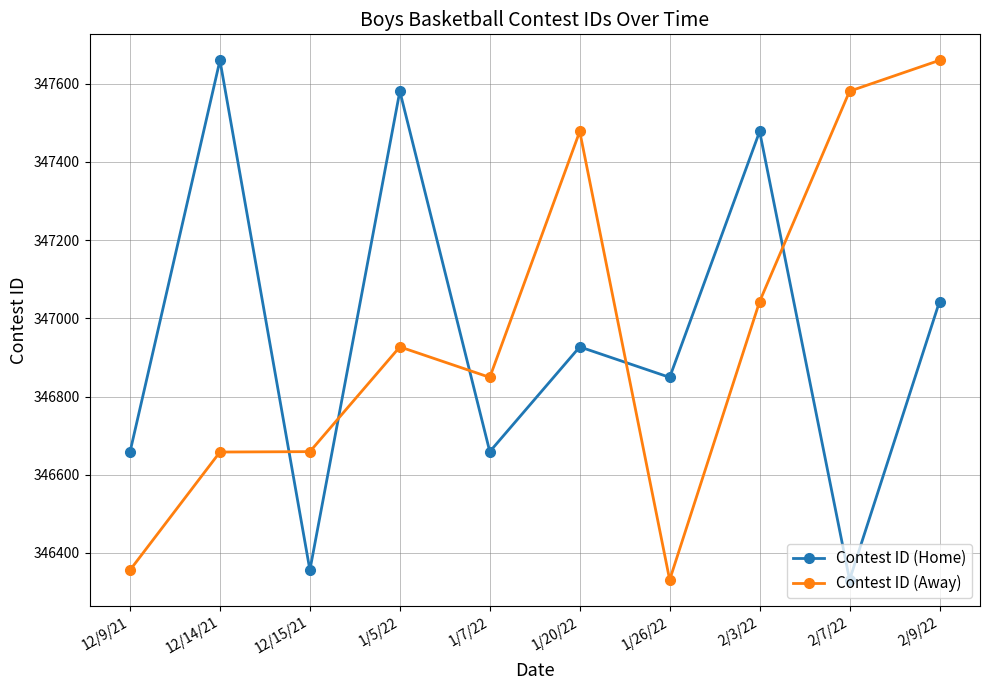

How many intersections are there between Contest ID (Home) and Contest ID (Away)?

5